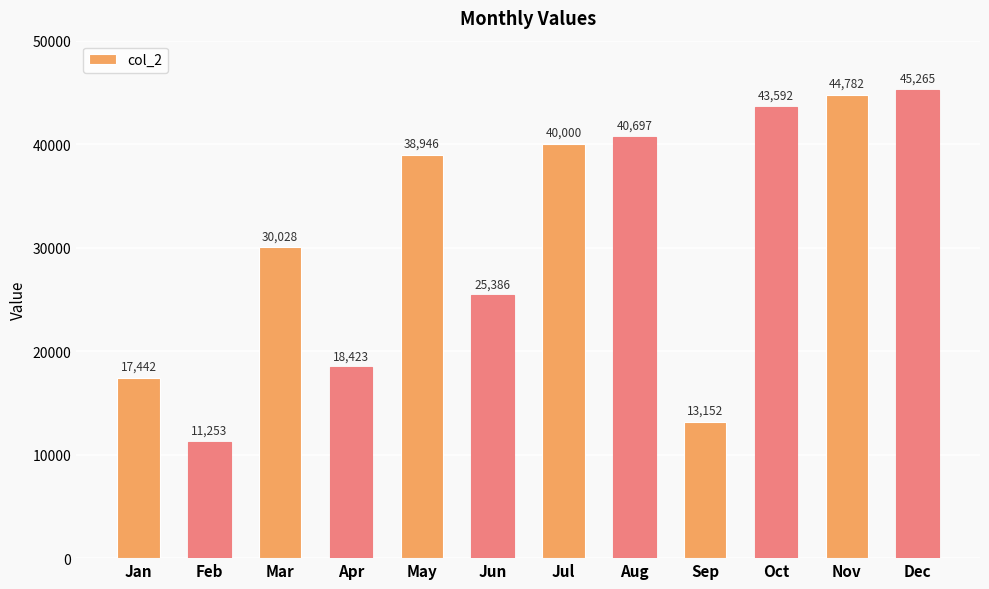

What is the change in value from Feb to Apr?

+7169.8